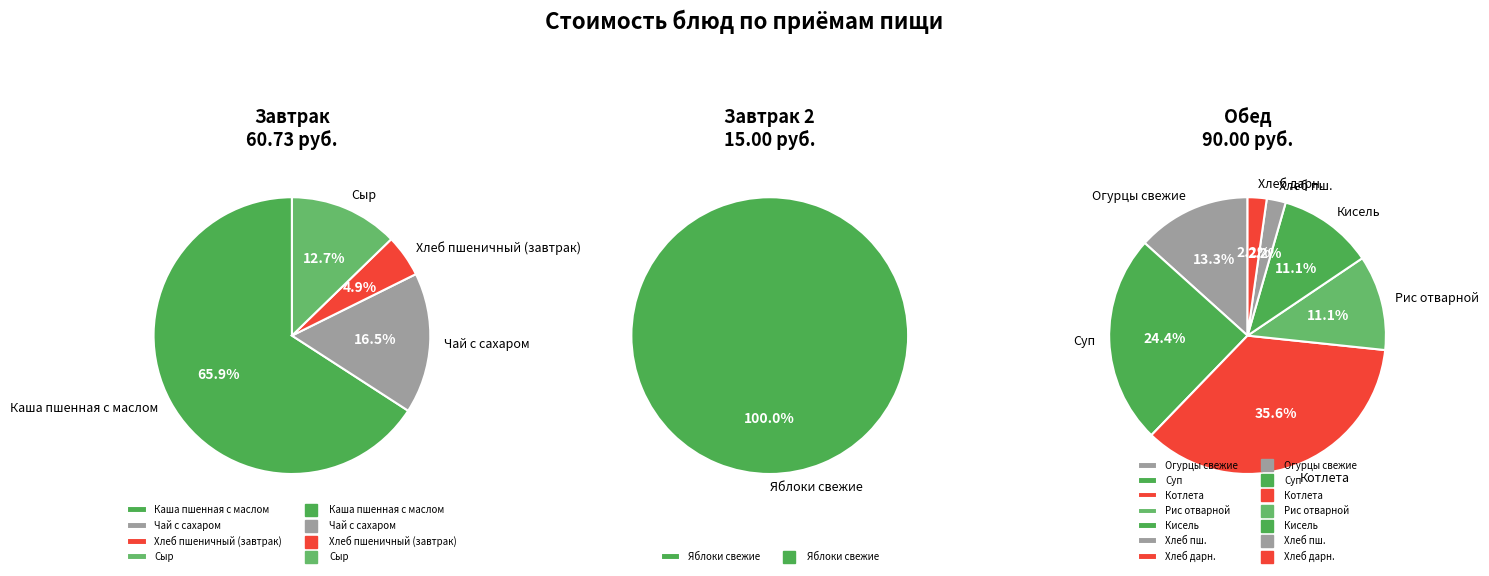

How many slices are in this pie chart?

12